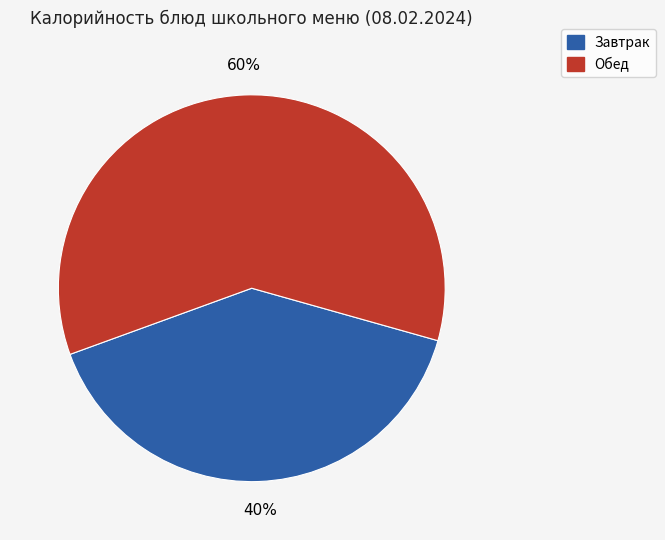

Is there a majority slice in this chart?

Yes